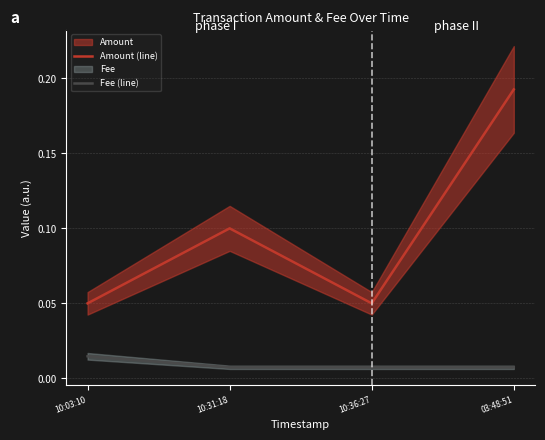

Which category has the lowest value across all series?

10:31:18